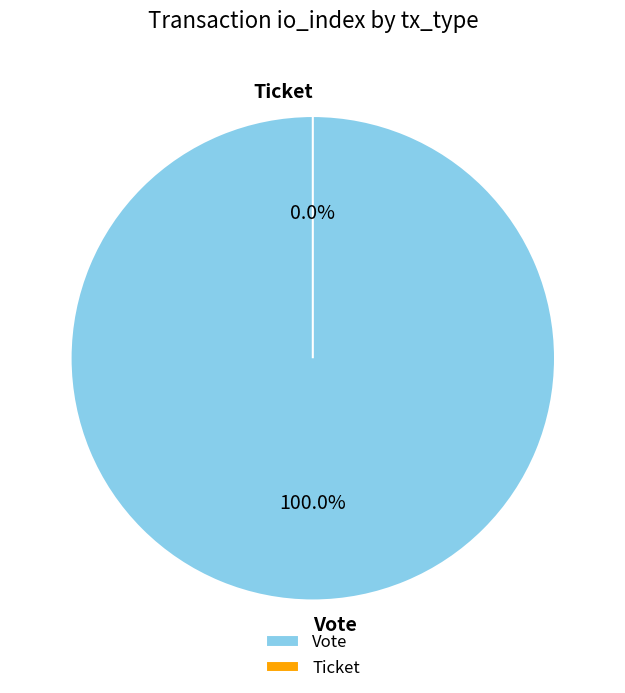

Which slice is the largest?

Vote